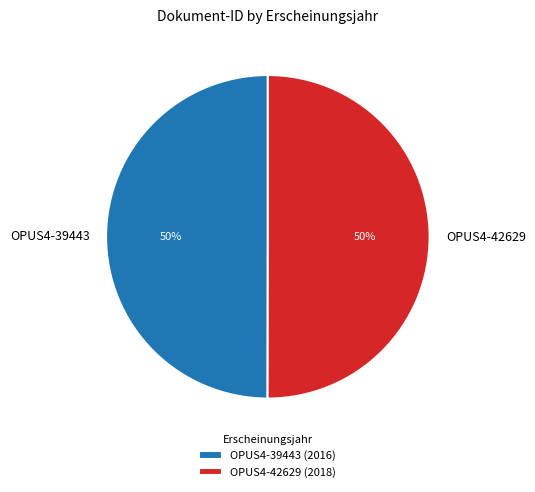

To the nearest percent, what is the average slice percentage?

50%